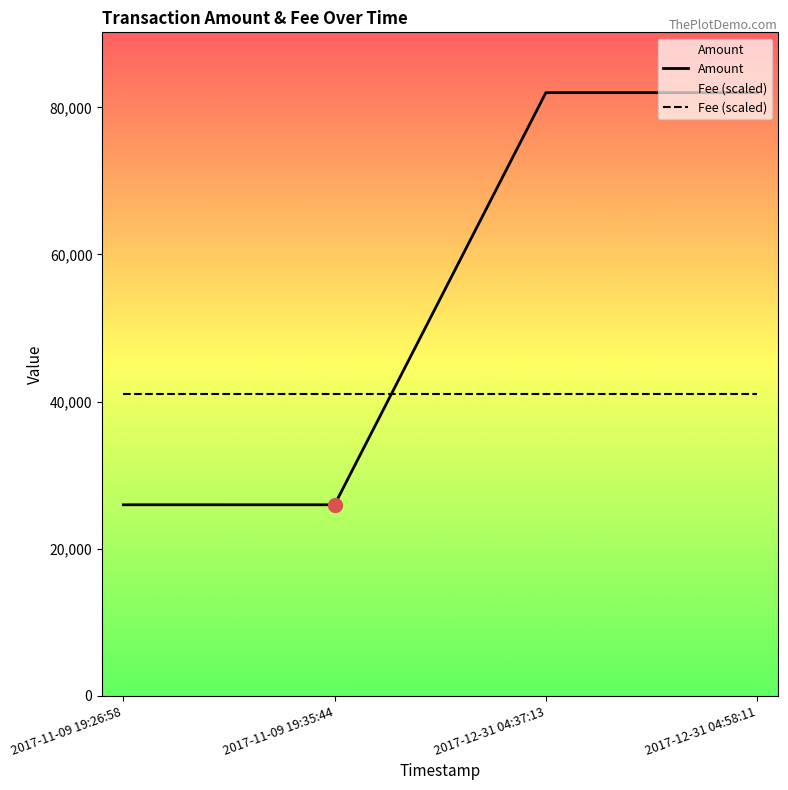

List the series in order of their peak value, lowest first.

Fee (scaled), Amount